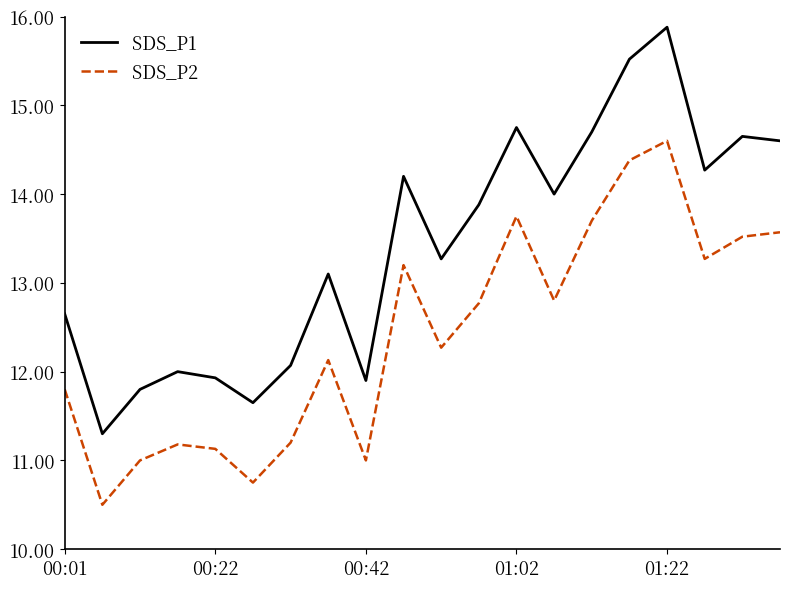

What is the difference between the maximum and minimum values in the SDS_P2 series?

4.1